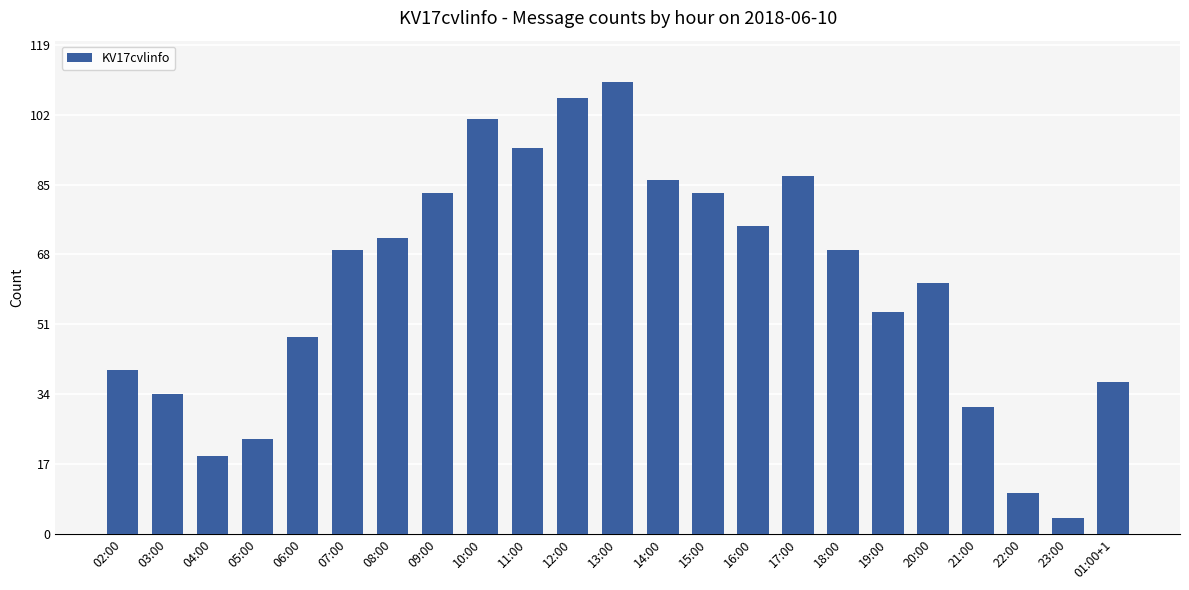

What is the label of the 22nd bar from the right?

03:00